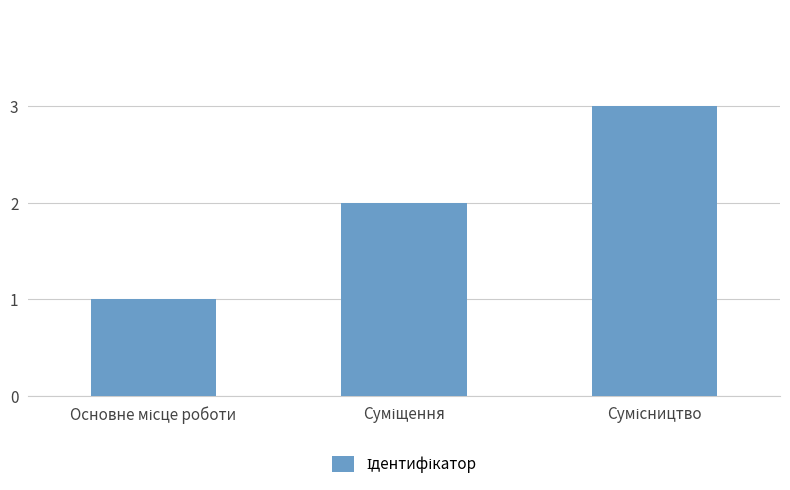

How many categories are shown in the chart?

3